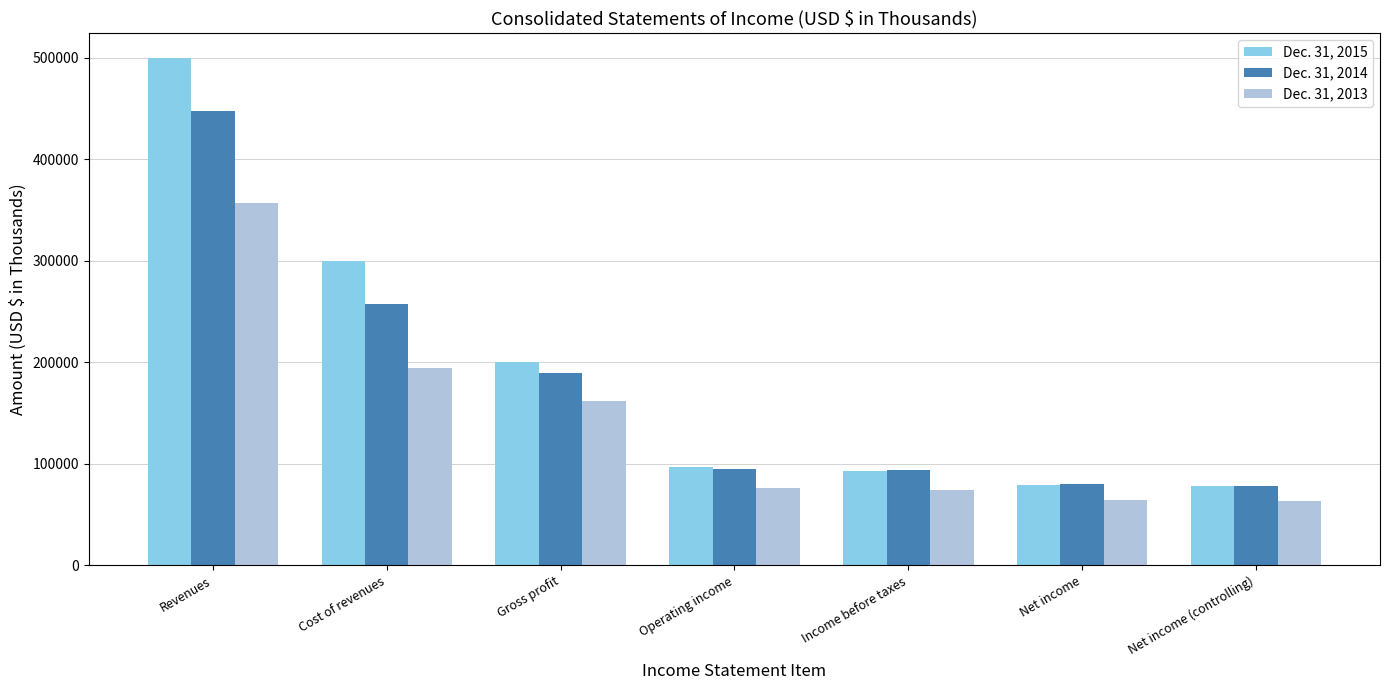

Does the chart contain stacked bars?

No